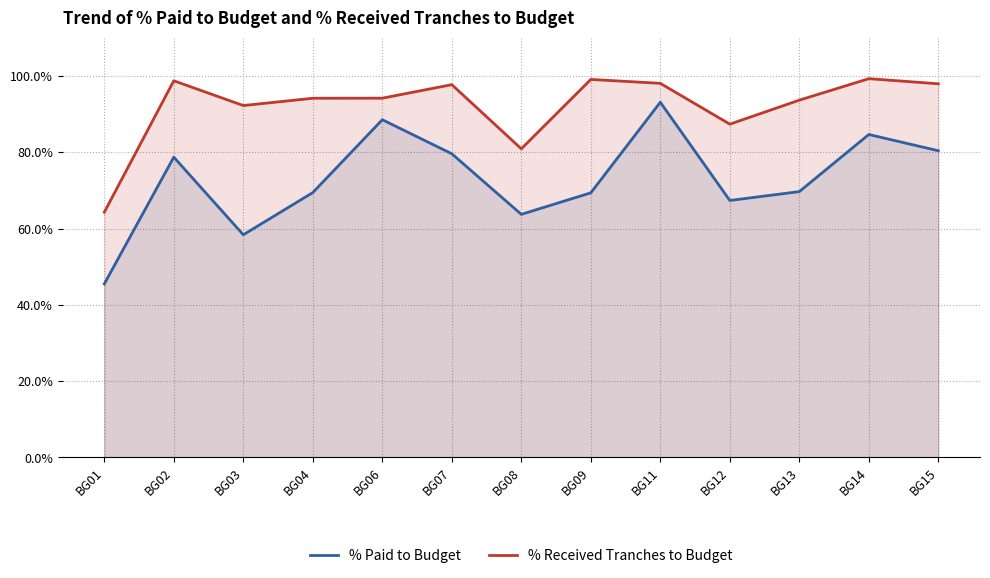

What is the total value across all series at BG11?

1.9